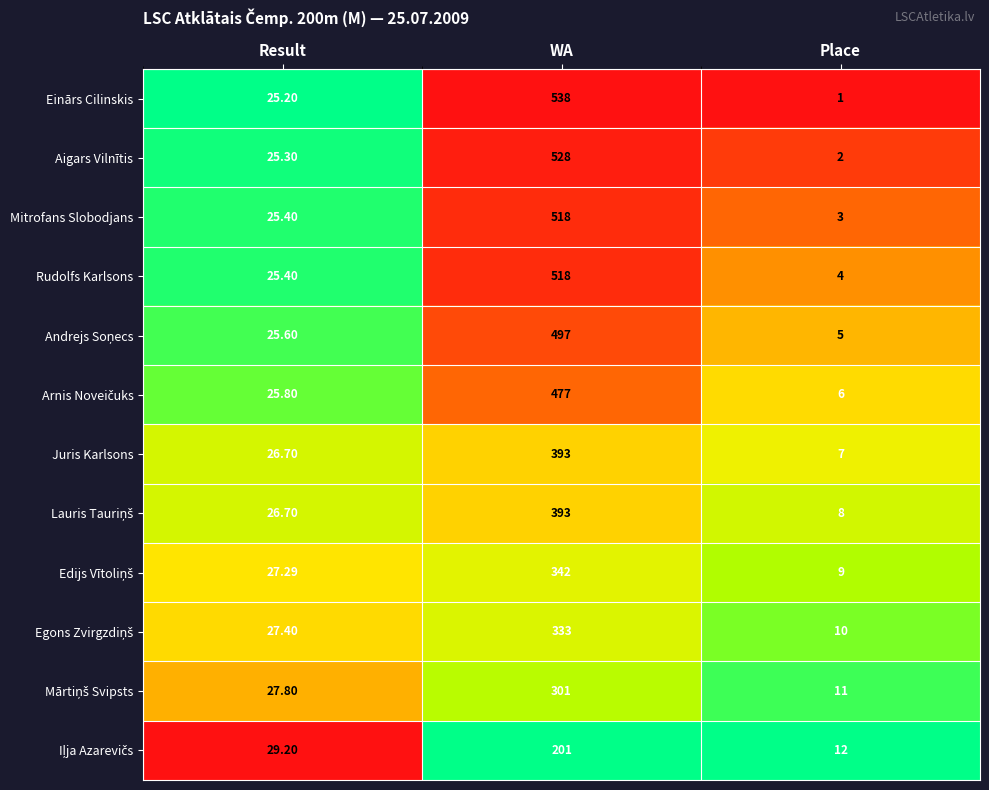

Where does the Mitrofans Slobodjans series first go above 25?

Result